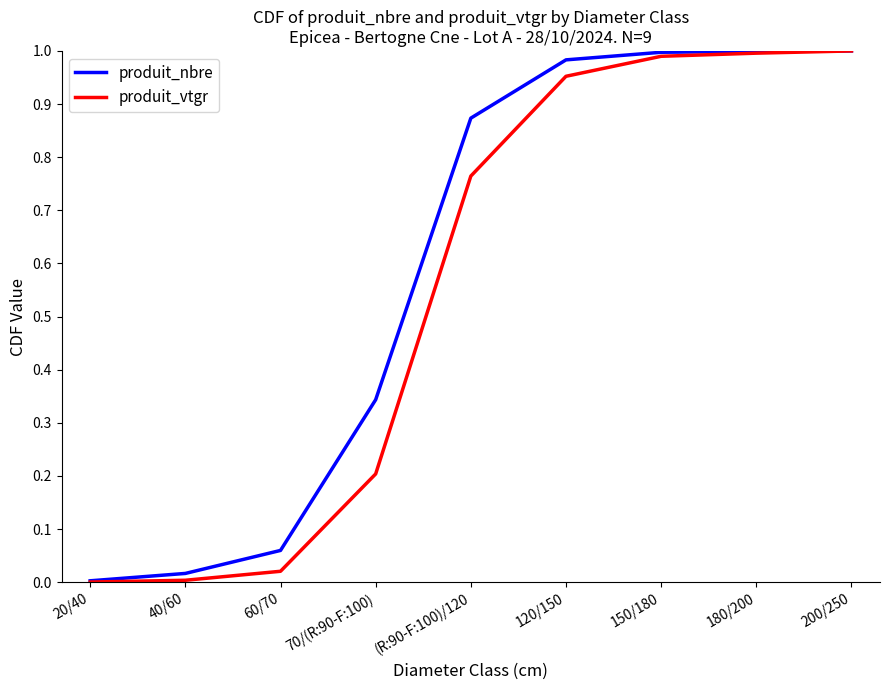

What is the total value across all series at (R:90-F:100)/120?

1.6